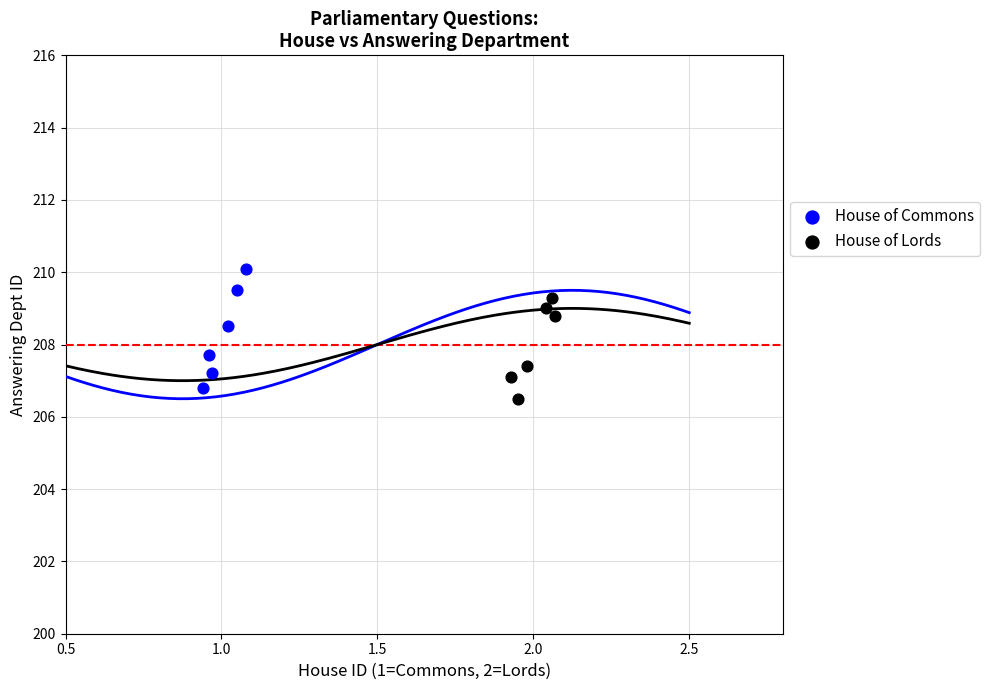

Which series contains the highest Y value?

House of Commons